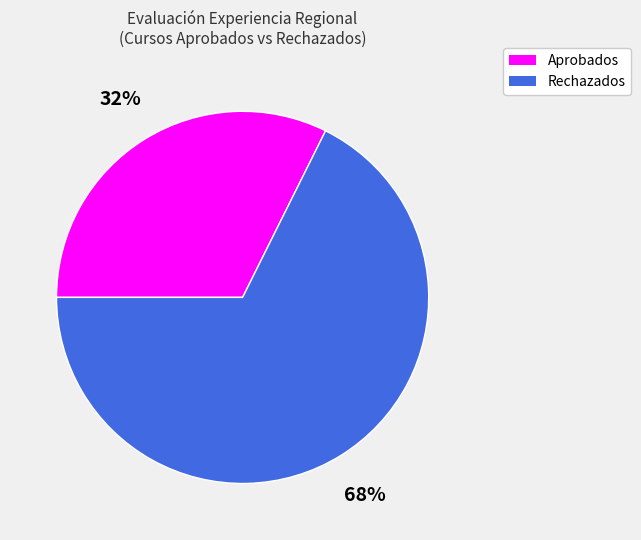

Which category has the smallest portion of the pie?

Aprobados